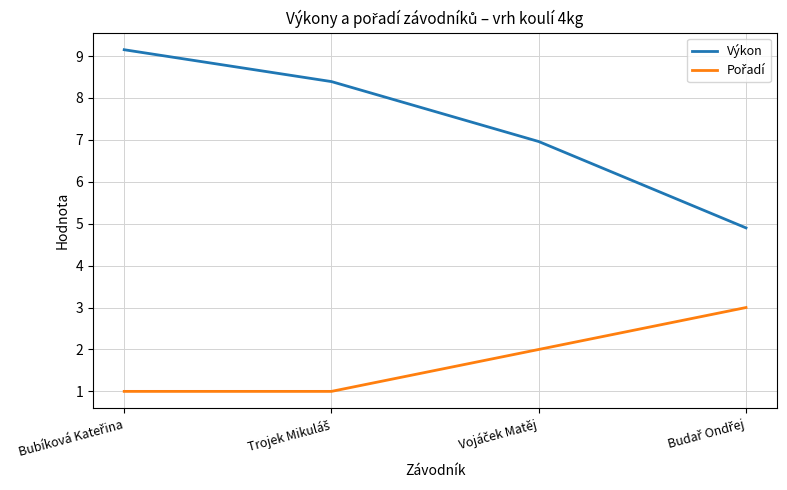

True or false: Výkon has more than 2 points higher than both neighbors.

False